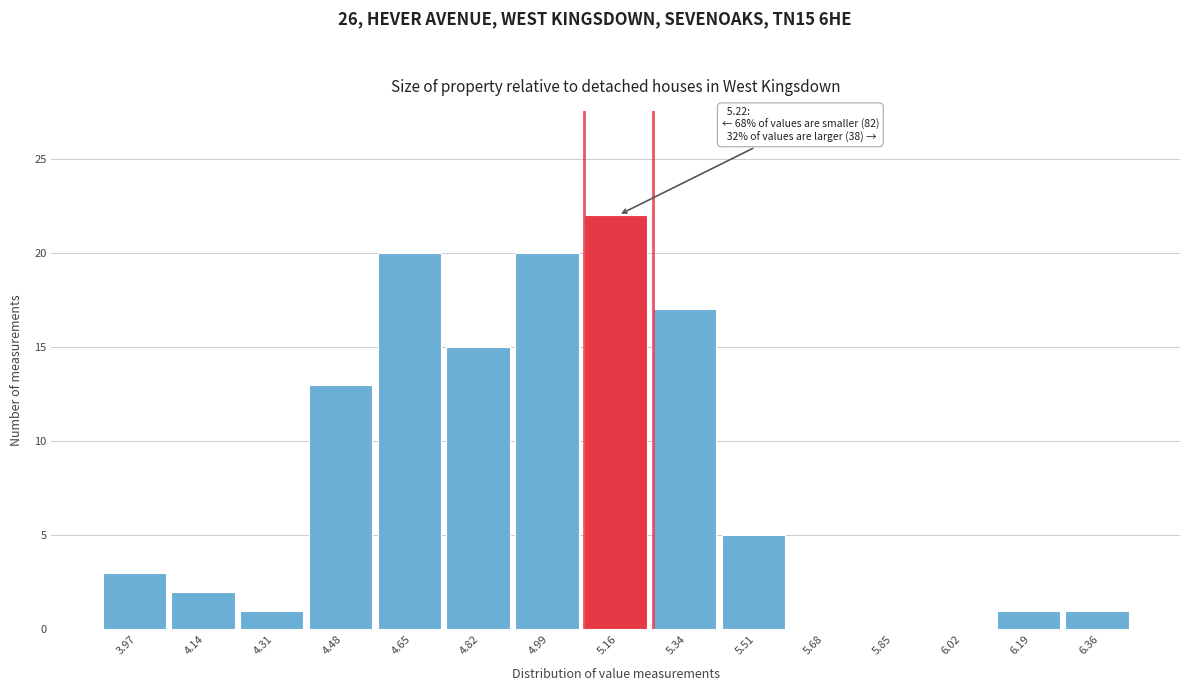

Reading right to left, extract all data points from this chart.

6.36=1	6.19=1	6.02=0	5.85=0	5.68=0	5.51=5	5.34=17	5.16=22	4.99=20	4.82=15	4.65=20	4.48=13	4.31=1	4.14=2	3.97=3